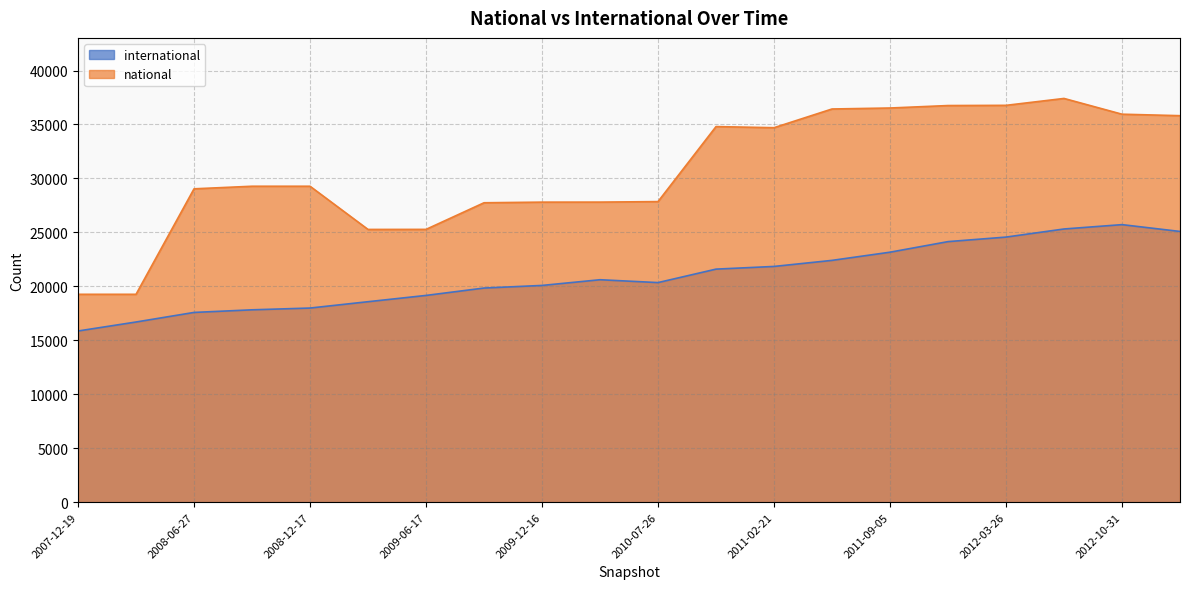

Reading left to right, what are all the values shown in this chart?

international: 15863	16696	17583	17825	17989	18577	19159	19843	20085	20613	20349	21596	21845	22407	23165	24145	24565	25316	25719	25087
national: 19263	19263	29038	29277	29277	25274	25279	27746	27804	27807	27854	34805	34702	36436	36527	36755	36774	37413	35953	35816